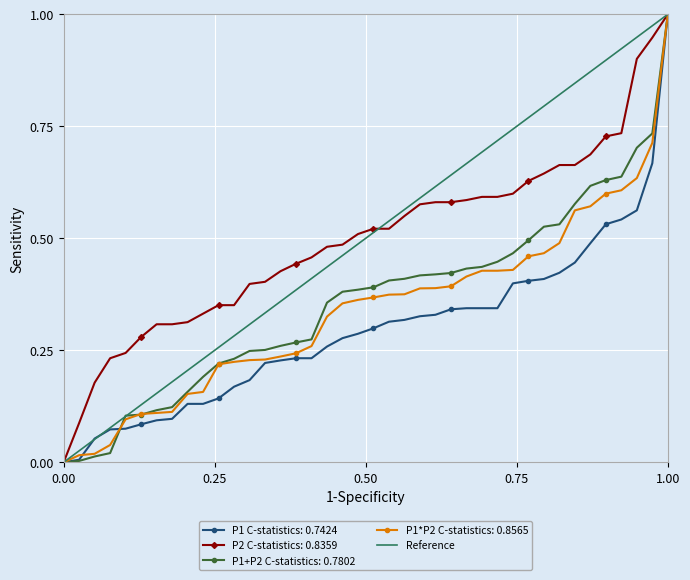

True or false: P1+P2 C-statistics: 0.7802 has a value of 0.0 at 0.00.

True